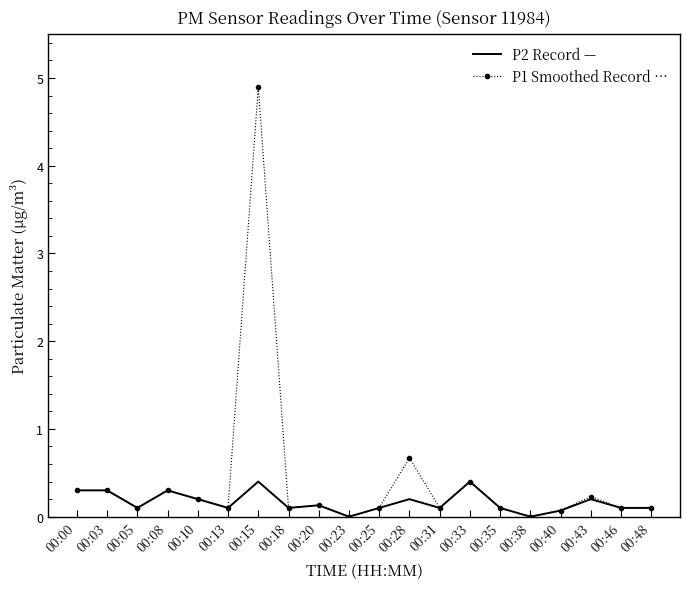

At which category is the sum across all series the highest?

00:15